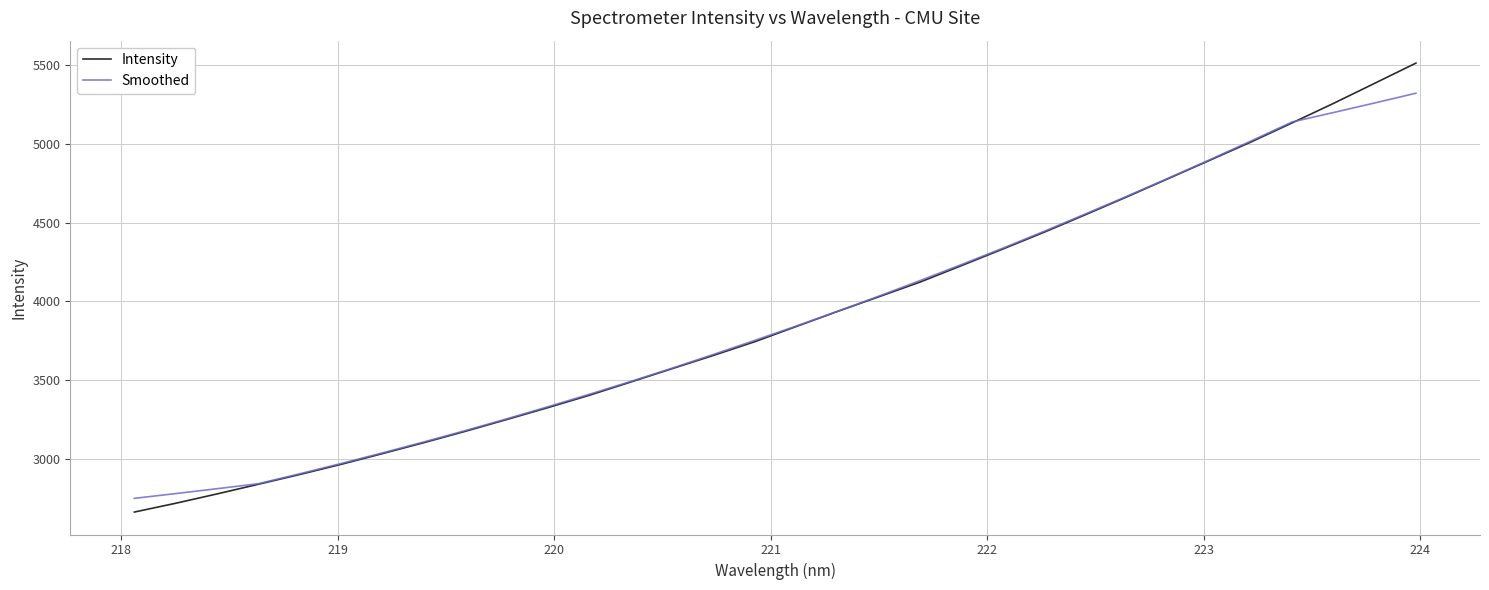

What is the sum of all Intensity values?

124719.6